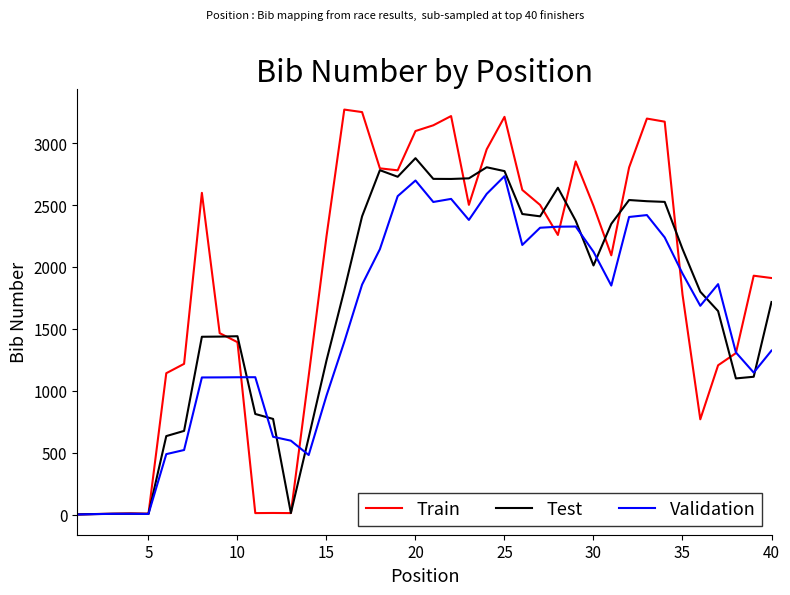

What is the highest value of the Train series?

3271.7